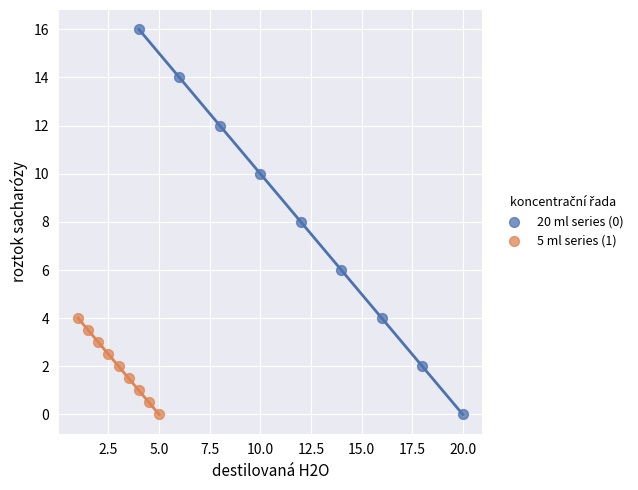

Which series has the widest spread of Y values?

20 ml series (0)